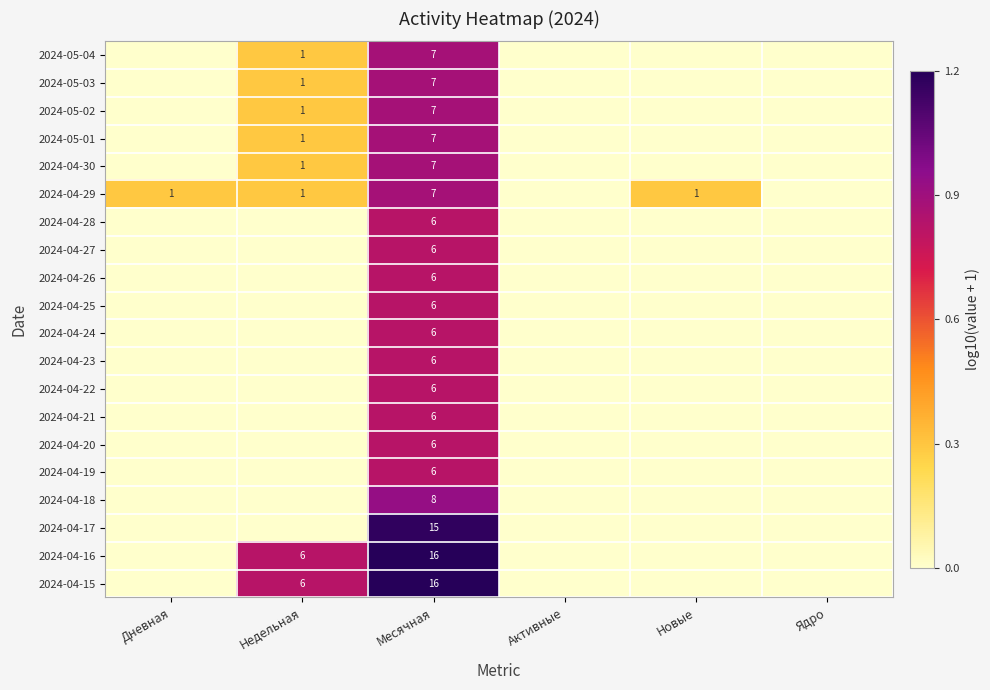

The 2024-04-18 series shows 14 at Месячная. True or false?

False